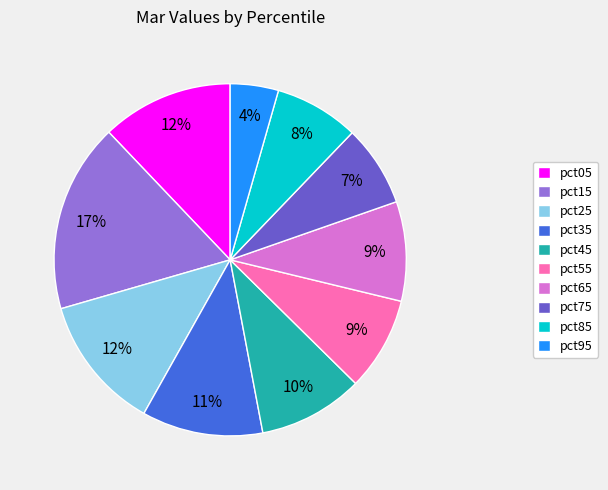

The pct45 slice represents 10% of the pie. True or false?

True